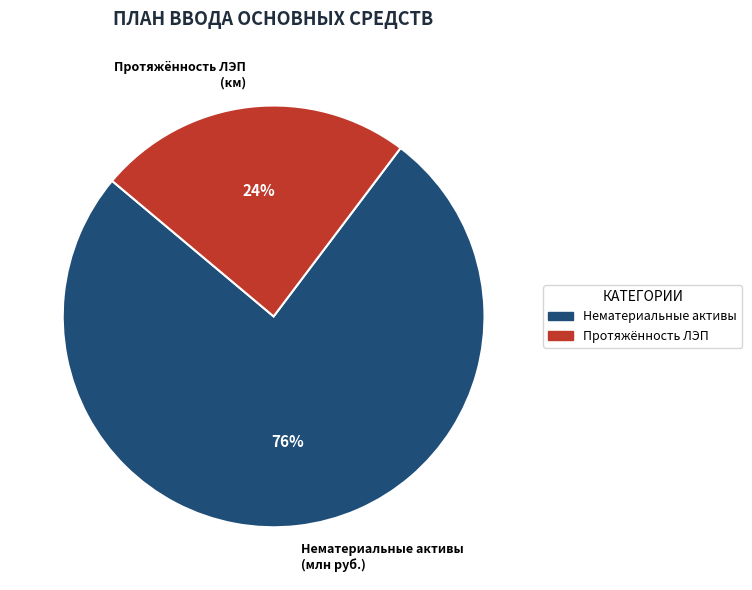

Is the sum of Протяжённость ЛЭП (км) and Нематериальные активы (млн руб.) greater than half?

Yes